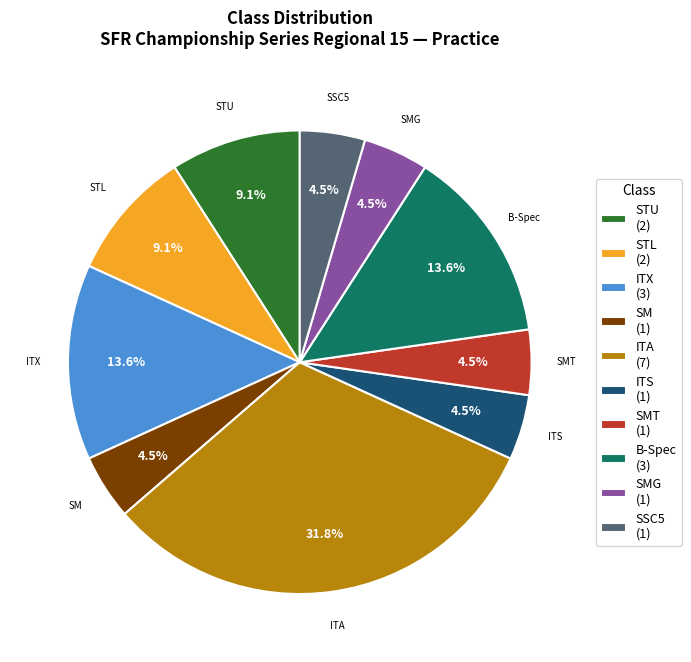

To the nearest percent, what is the difference between the largest and smallest slice percentages?

27%